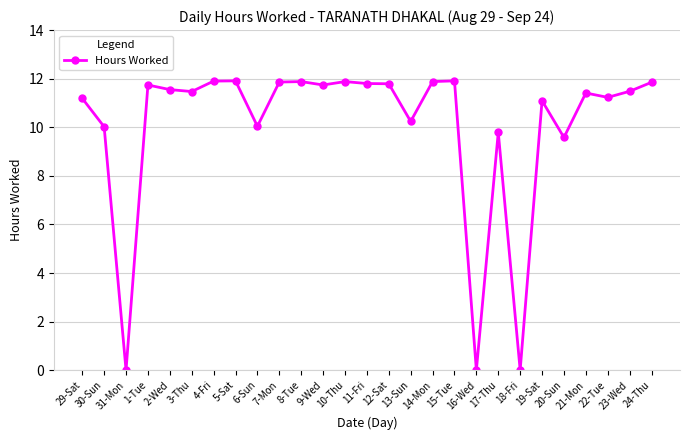

Where does the data first go above 11?

29-Sat